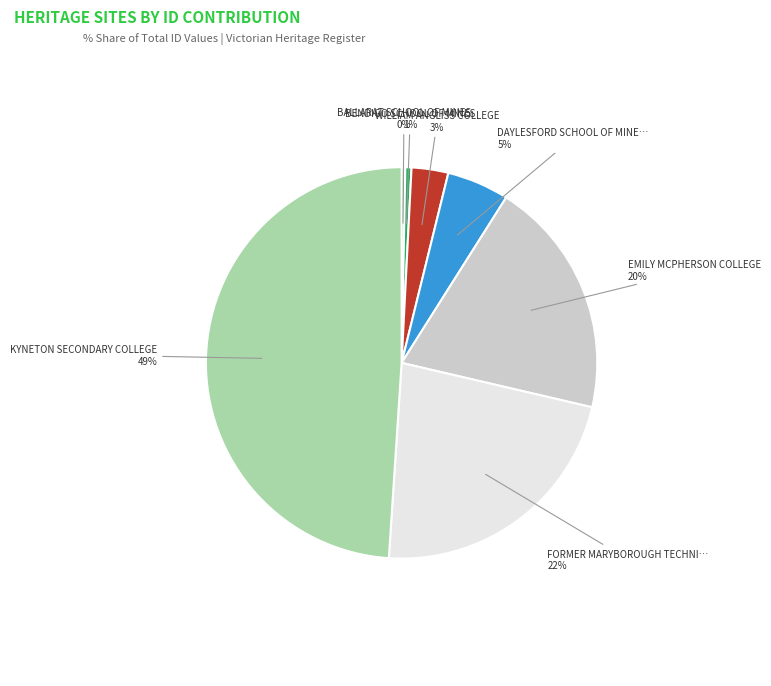

Does any single category account for the majority?

No